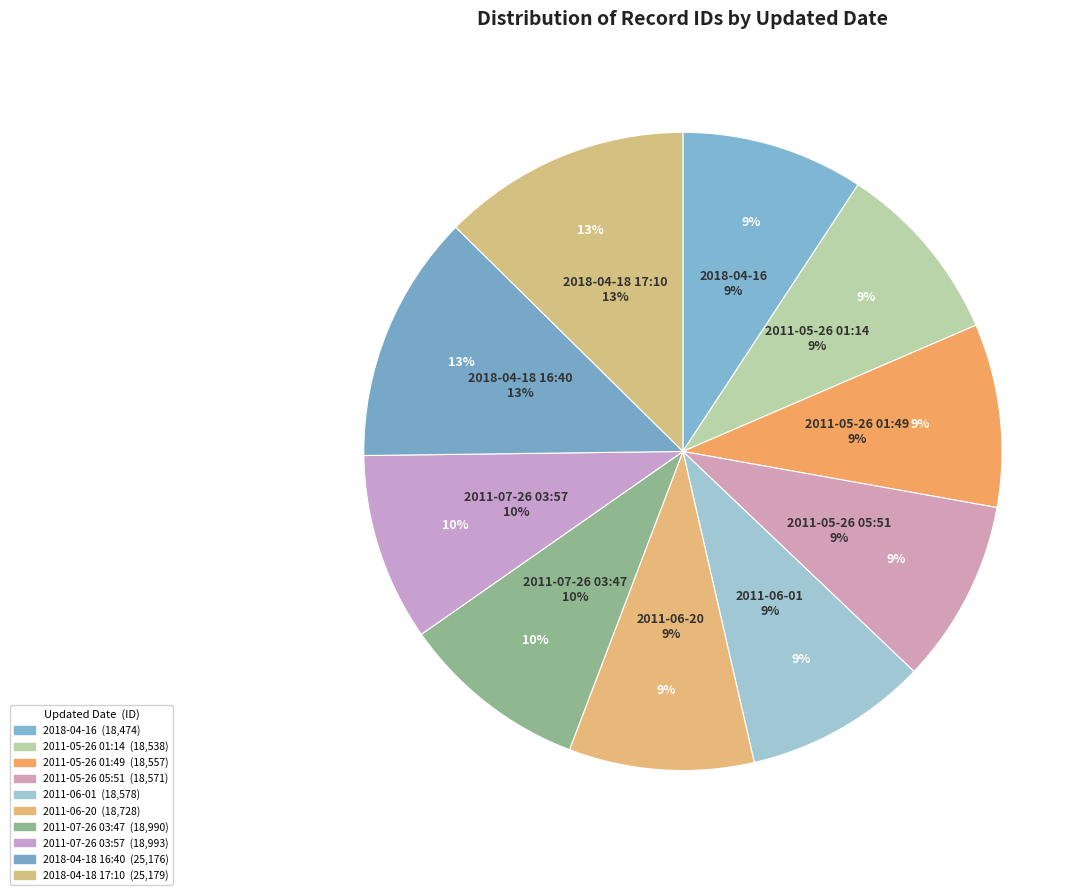

Rank the categories by value from lowest to highest.

2018-04-16, 2011-05-26 01:14, 2011-05-26 01:49, 2011-05-26 05:51, 2011-06-01, 2011-06-20, 2011-07-26 03:47, 2011-07-26 03:57, 2018-04-18 16:40, 2018-04-18 17:10